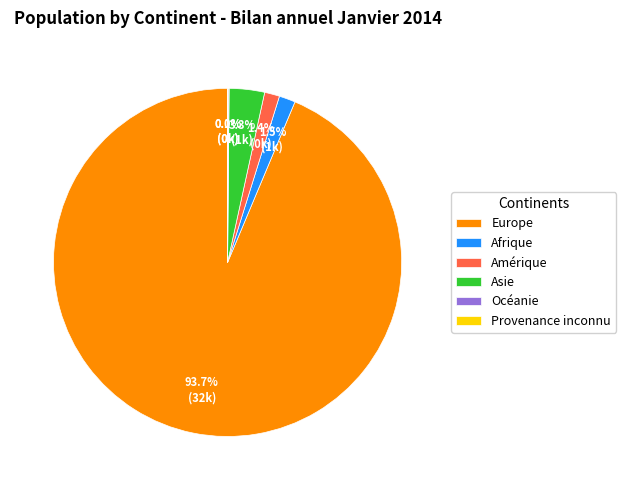

Which has a higher value, Amérique or Asie?

Asie